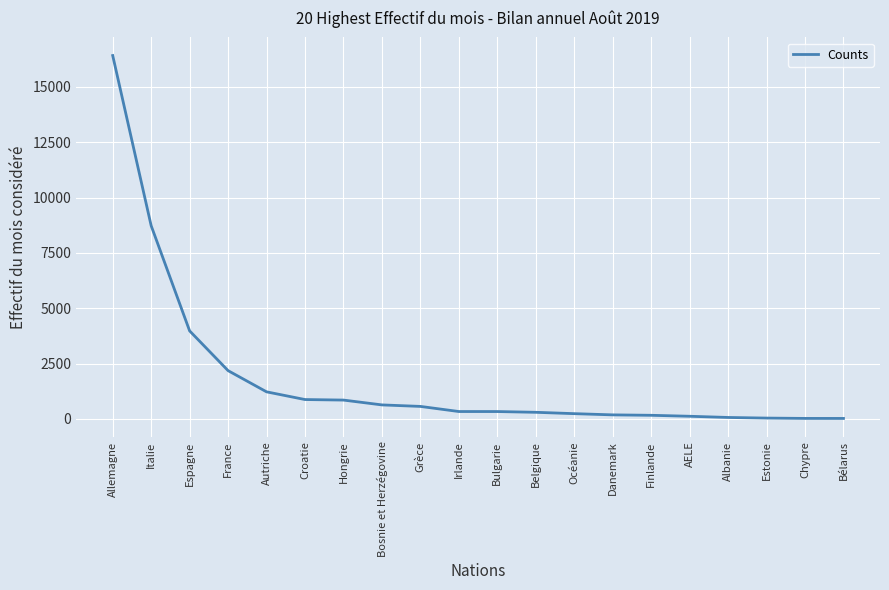

Which label corresponds to the largest value in the chart?

Allemagne